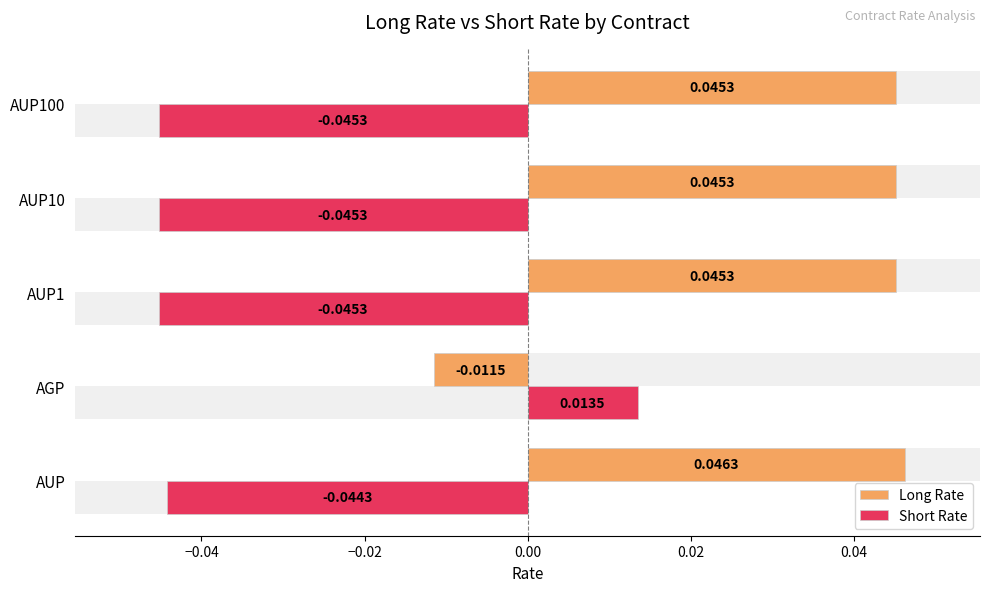

Which series has the widest spread of values?

Short Rate